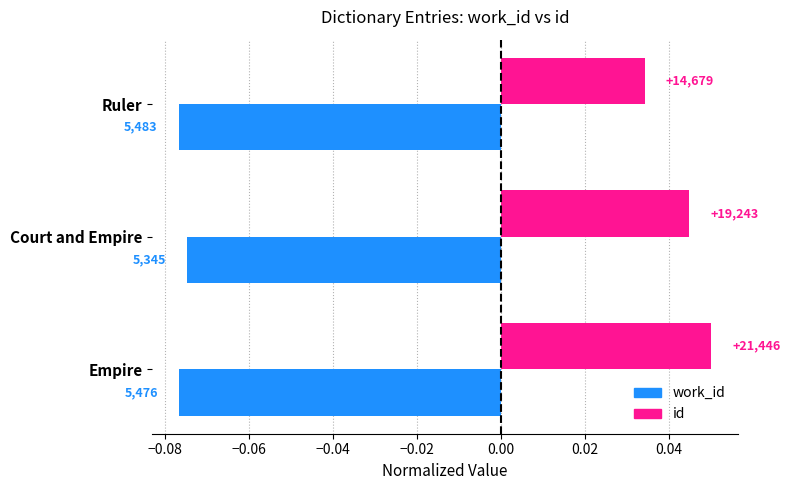

What are all the series names shown in the legend?

work_id, id